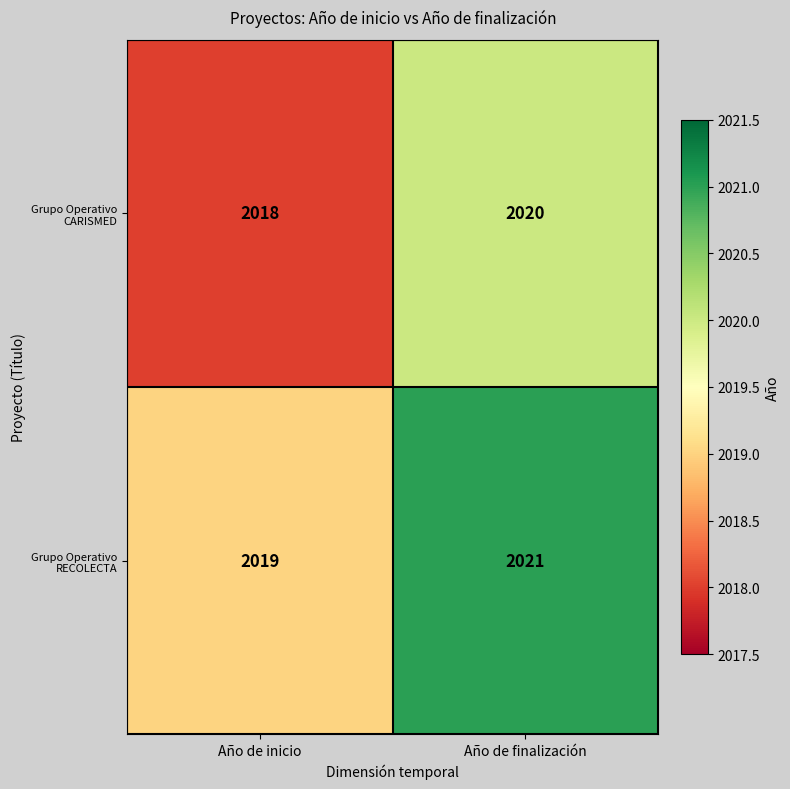

Rank the series at Año de finalización from lowest to highest value.

Grupo Operativo CARISMED, Grupo Operativo RECOLECTA